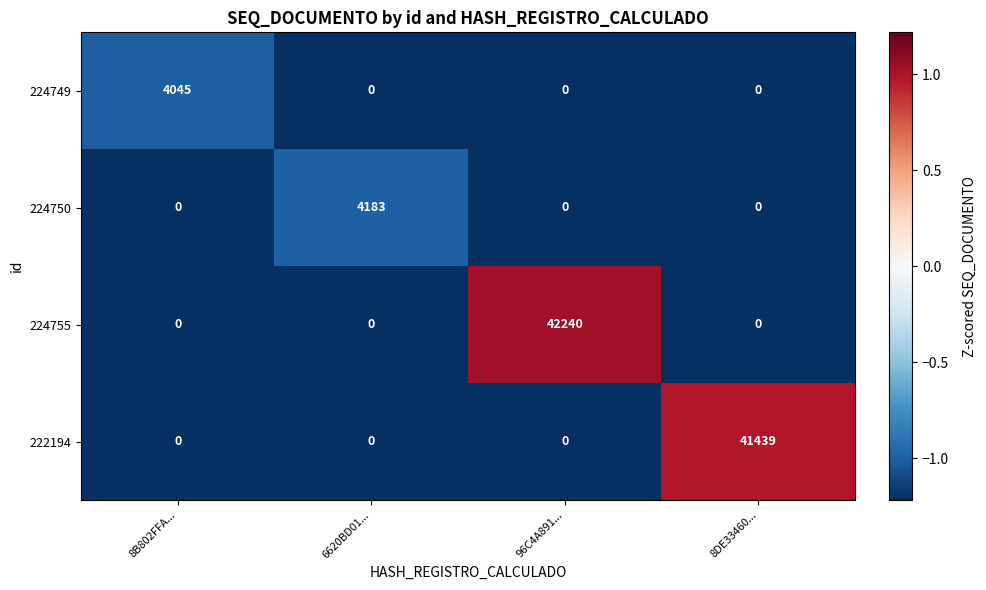

True or false: 224755 has a value of 18430 at 96C4A891....

False